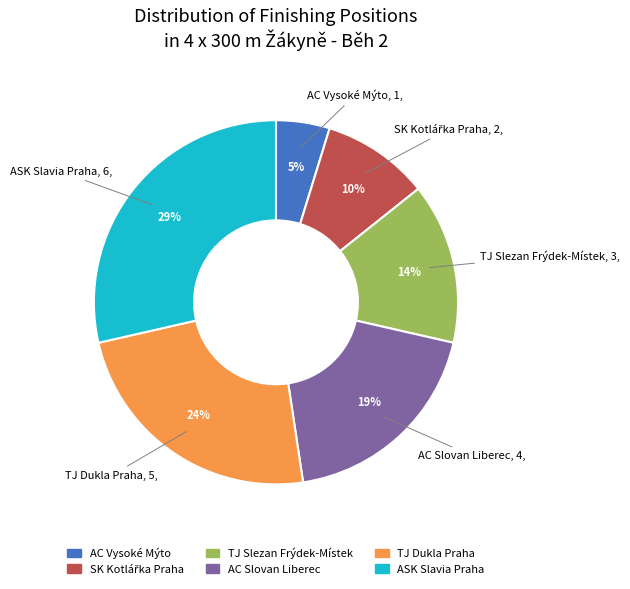

Do AC Slovan Liberec and AC Vysoké Mýto together represent more than half of the pie?

No